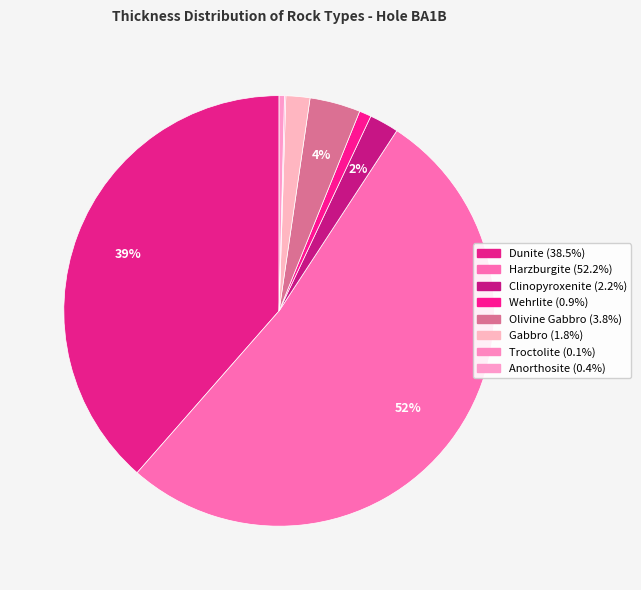

Rank the categories by value from lowest to highest.

Troctolite, Anorthosite, Wehrlite, Gabbro, Clinopyroxenite, Olivine Gabbro, Dunite, Harzburgite